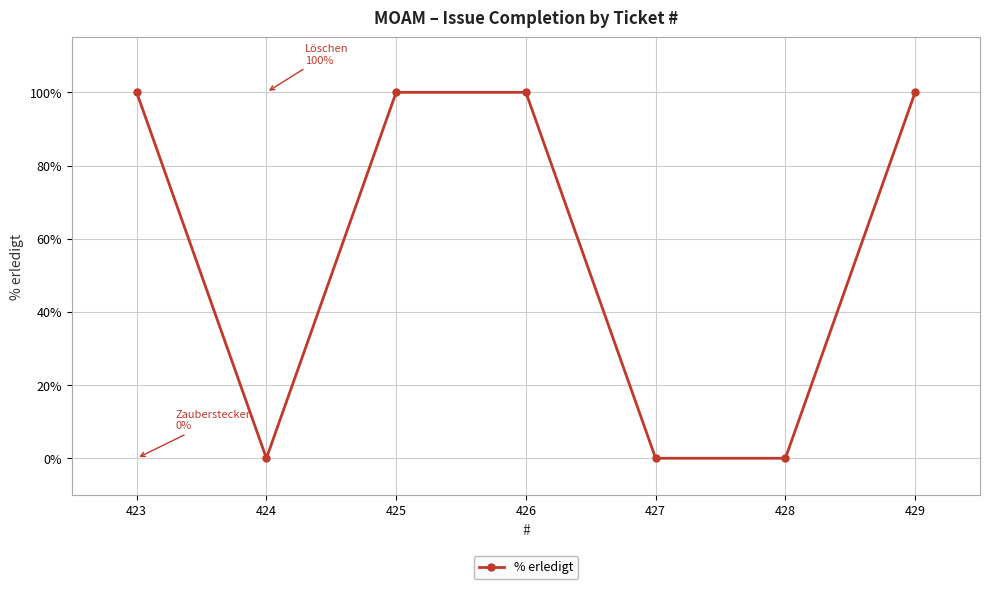

How many lines are shown in the chart?

1